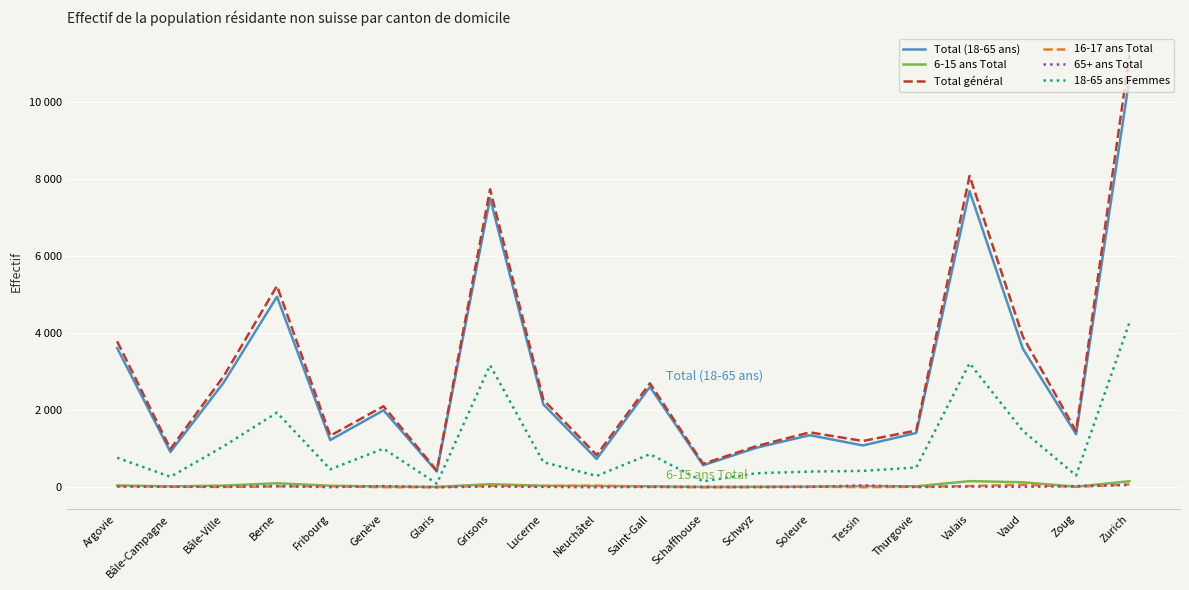

How many intersections are there between 6-15 ans Total and 16-17 ans Total?

2